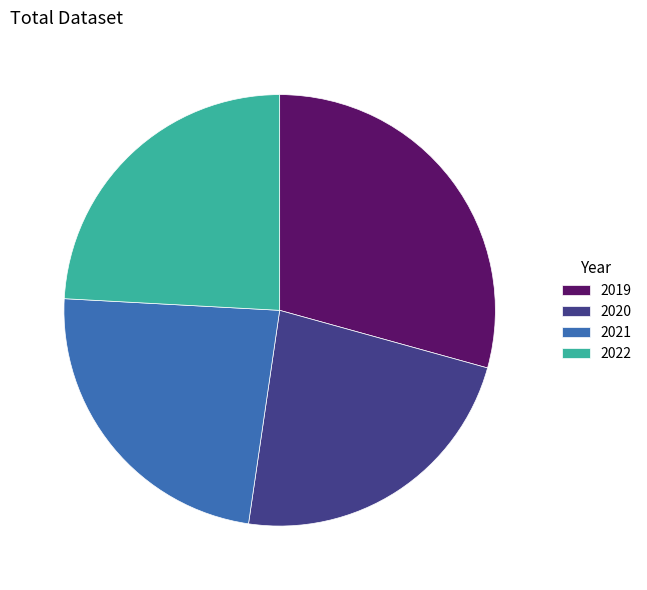

Is 2019 the majority of the pie?

No